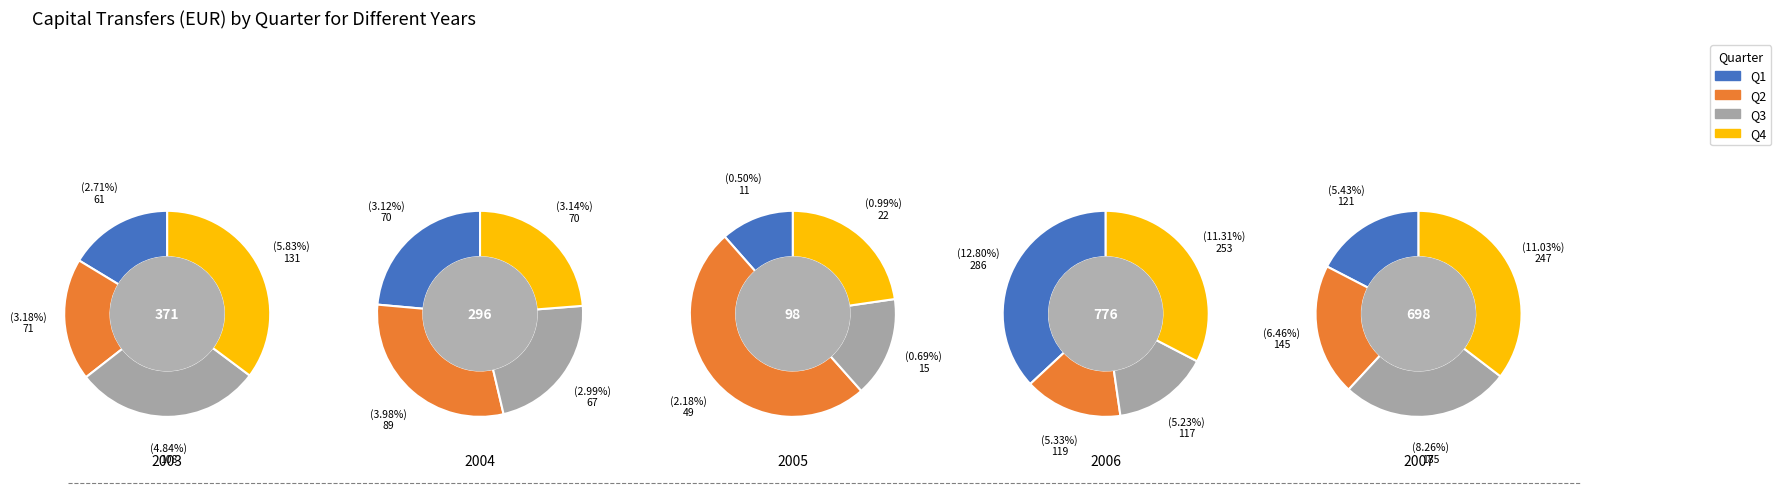

Is there a majority slice in this chart?

No